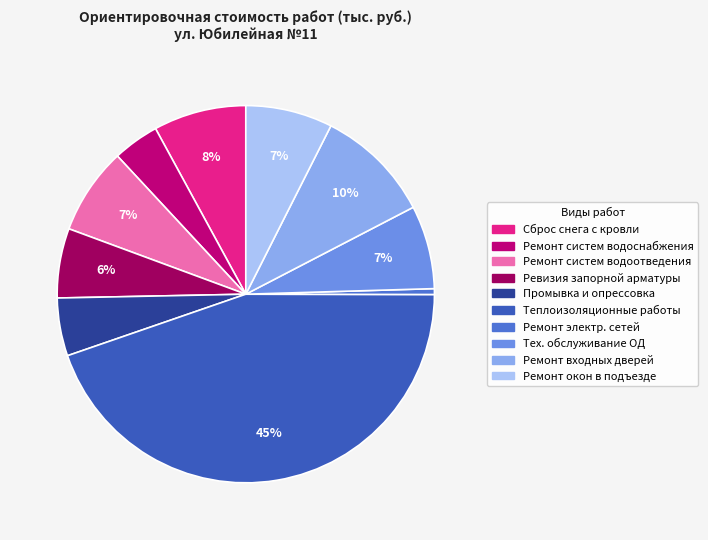

To the nearest percent, what portion does Промывка и опрессовка represent?

5%